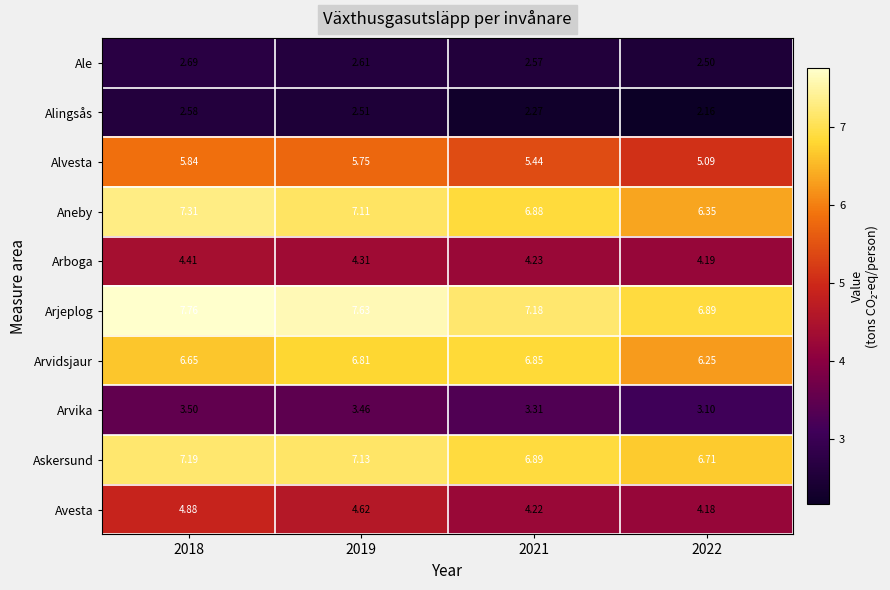

At 2022, list the series in order from largest to smallest.

Arjeplog, Askersund, Aneby, Arvidsjaur, Alvesta, Arboga, Avesta, Arvika, Ale, Alingsås